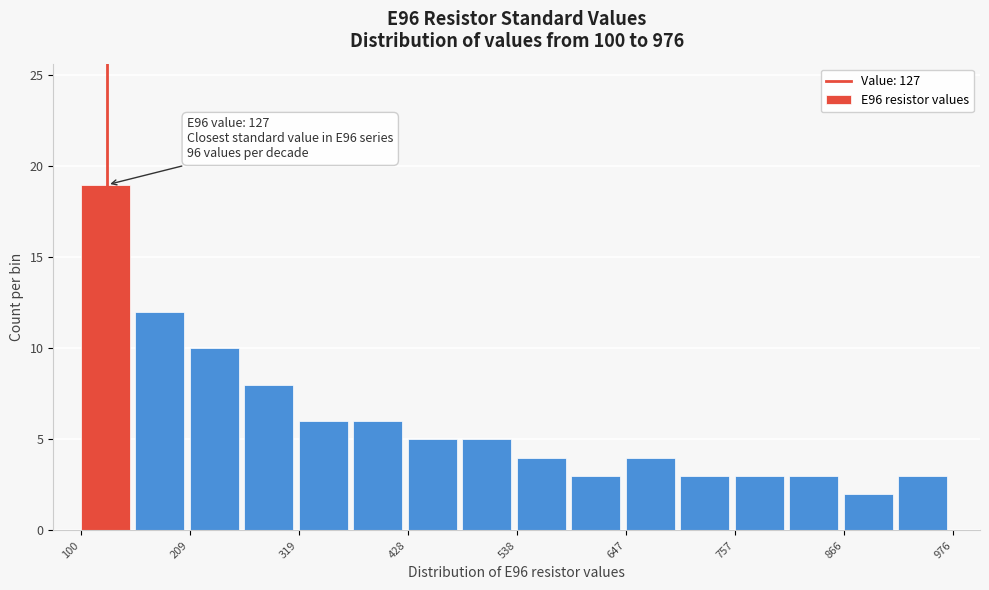

Read against the x-axis, roughly where is the centre of the tallest bar?

120